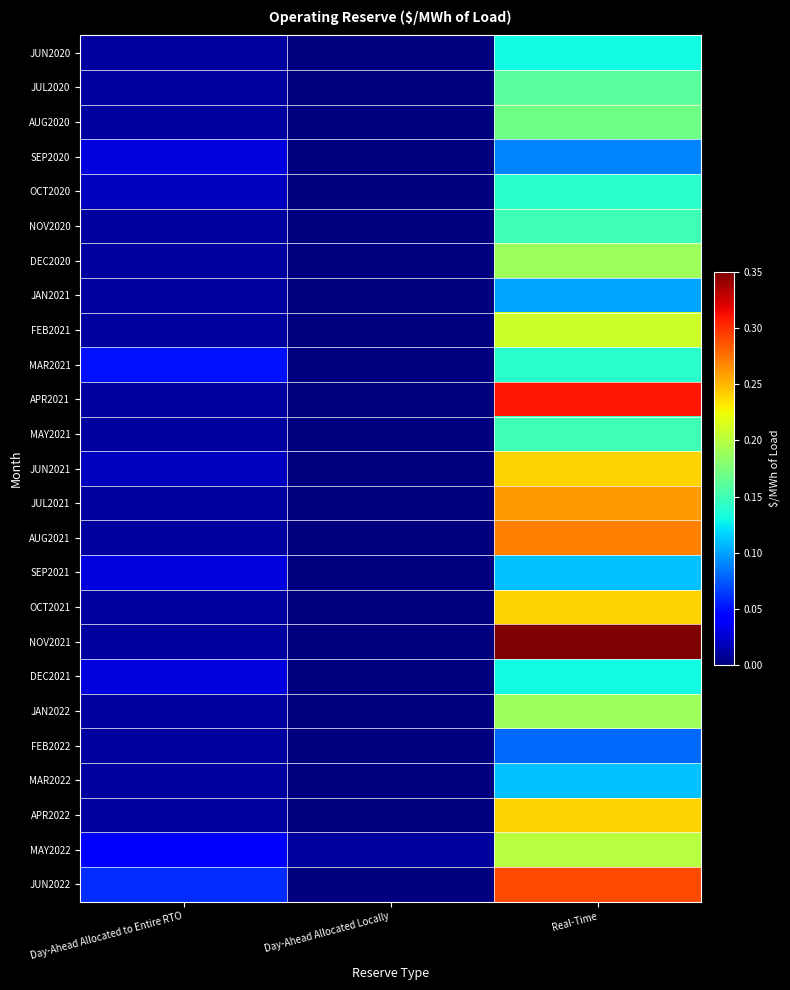

What is the total value across all series at Real-Time?

4.7